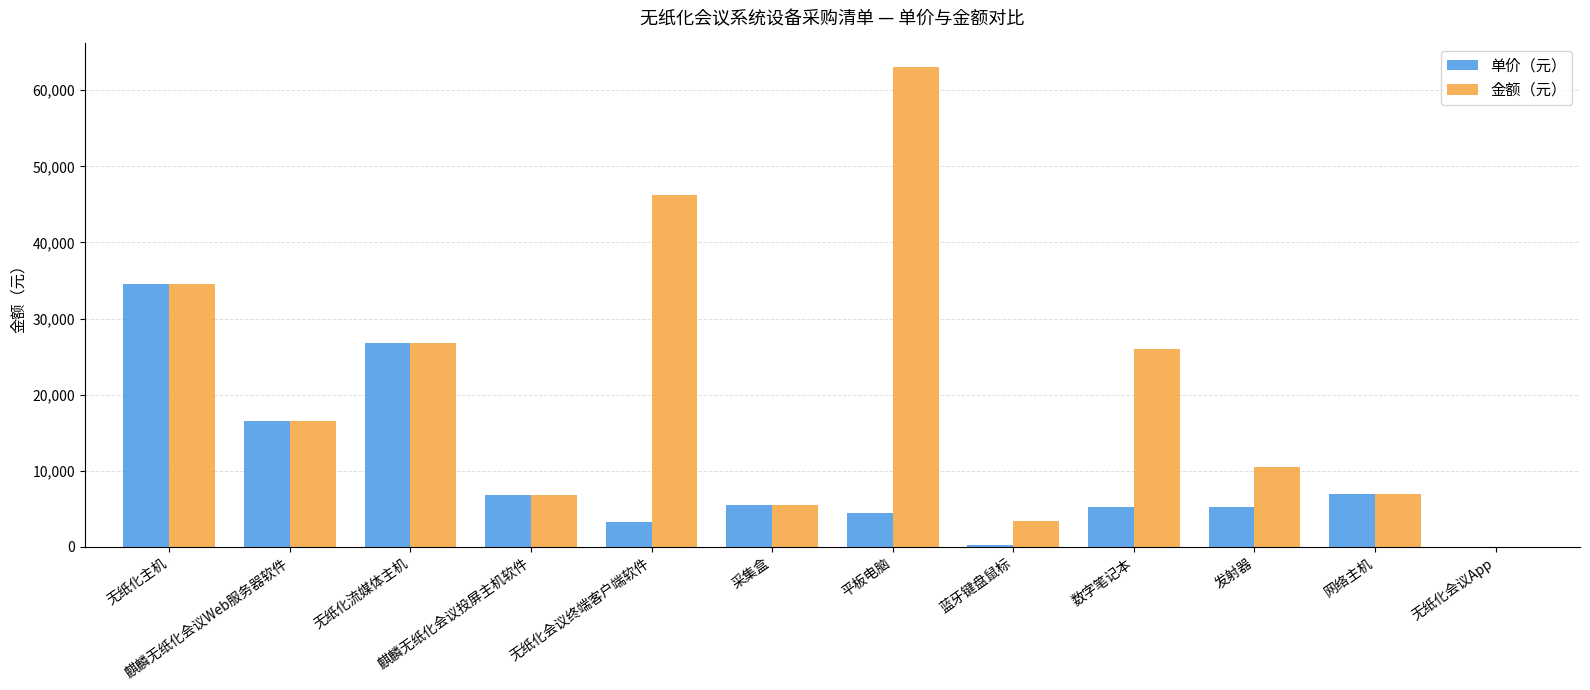

The value of 单价（元） at 采集盒 is 2903. True or false?

False